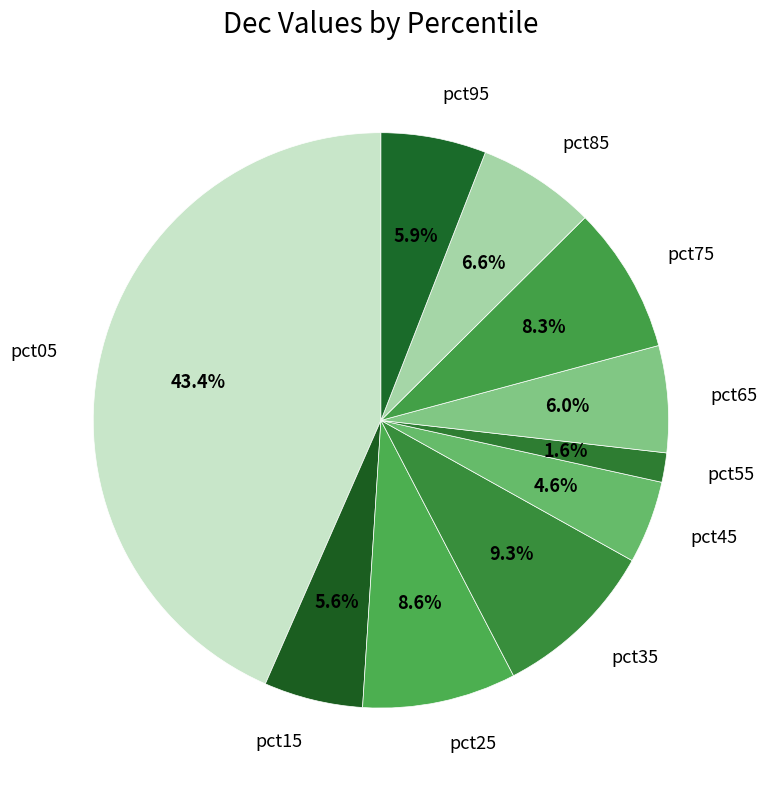

To the nearest percent, what percentage of the pie is pct95?

6%